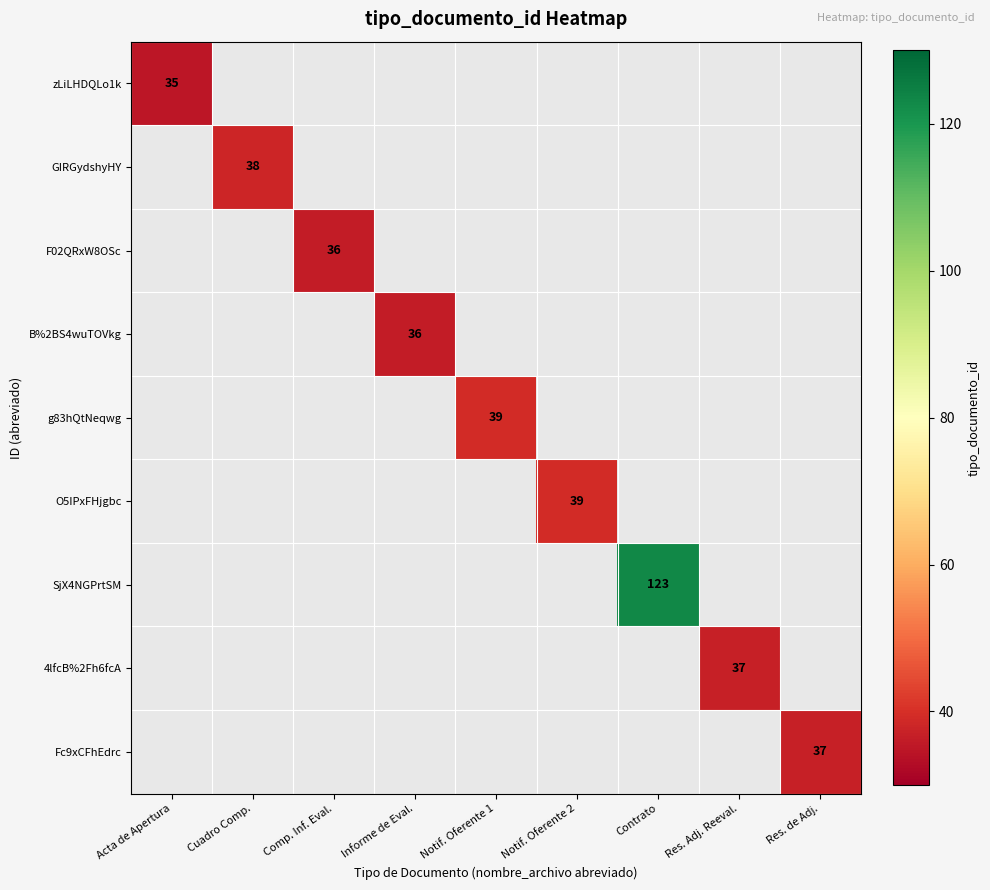

Is it true that g83hQtNeqwg equals 39 at Notif. Oferente 1?

True